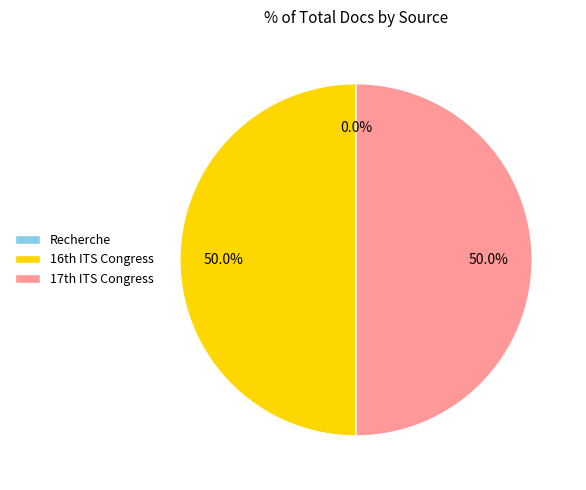

Which category has the biggest portion of the pie?

16th ITS World Congress